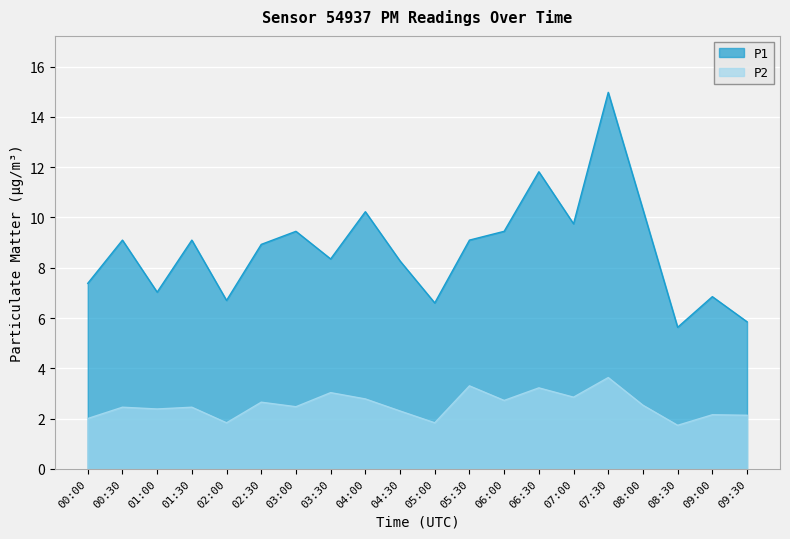

At how many categories does at least one series exceed 5?

20